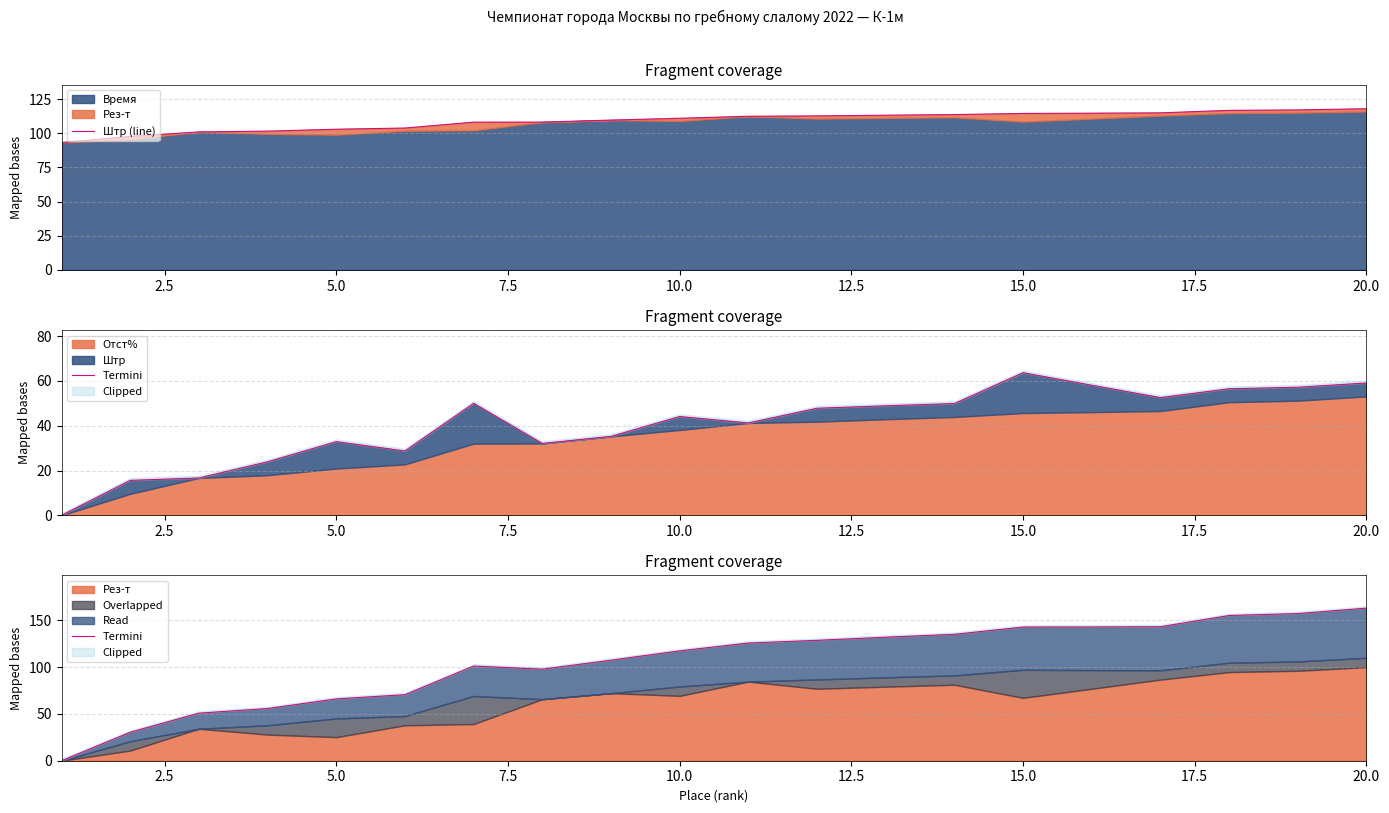

The Штр (line) series shows 48.7 at 18. True or false?

False